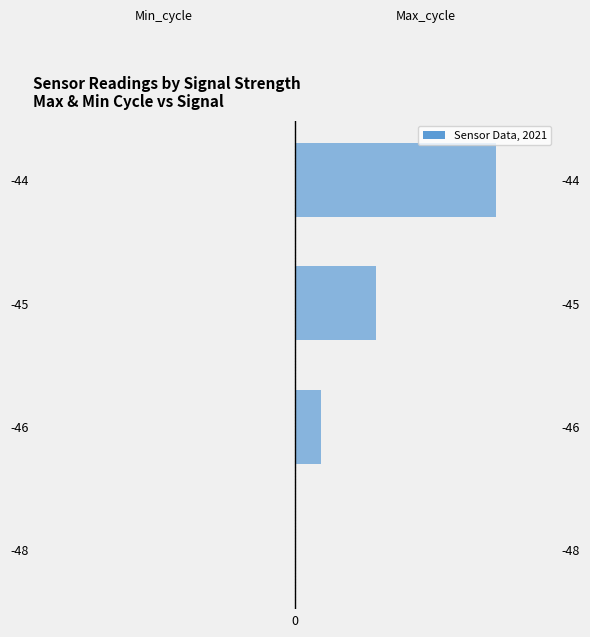

True or false: Max_cycle has a value of 18.8 at 1.

False